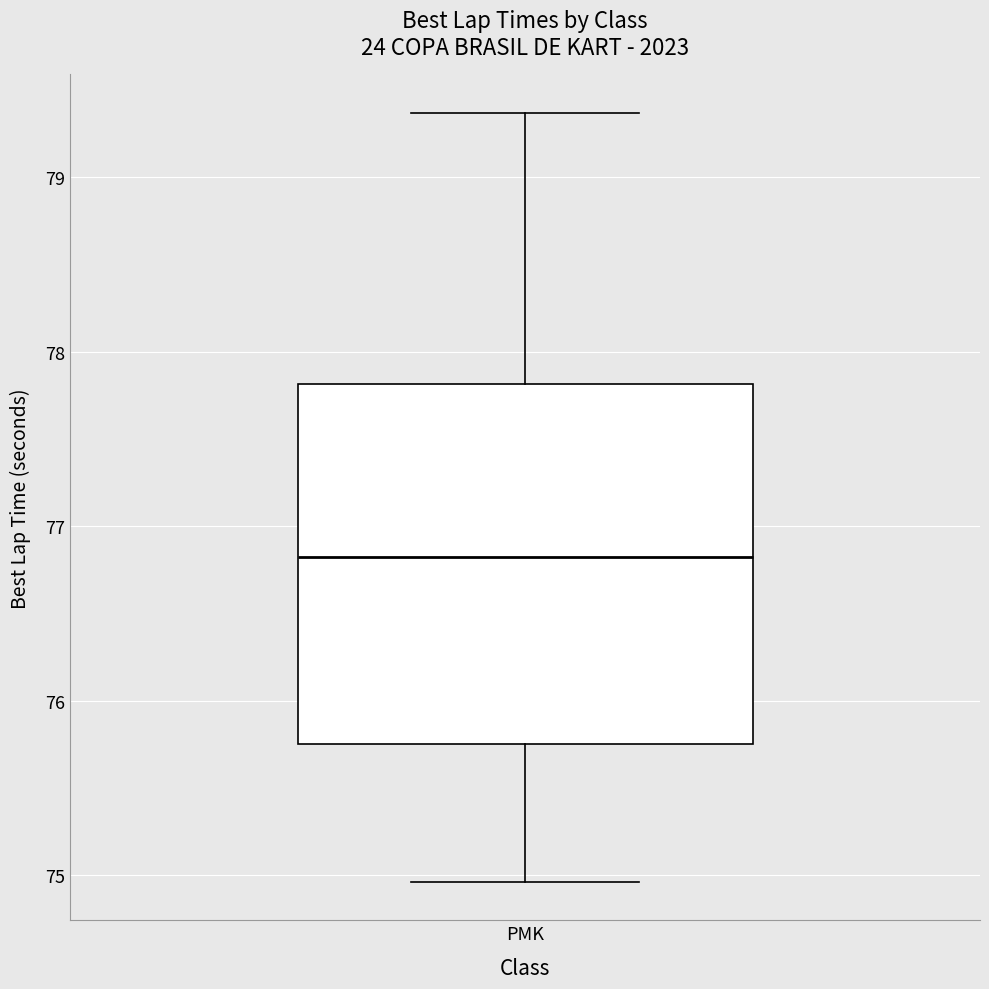

Where does the upper whisker of the box for PMK end on the y-axis? The values are not printed on the chart, so give them approximately, as read against the axis.

79.4